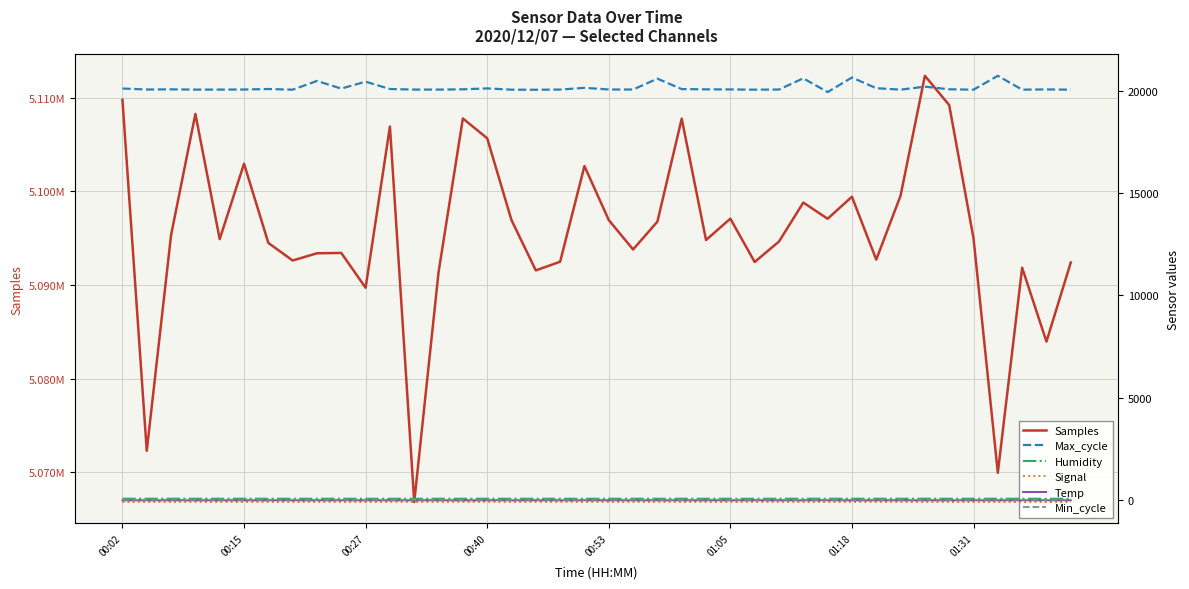

Where is the first local maximum for Humidity?

01:31